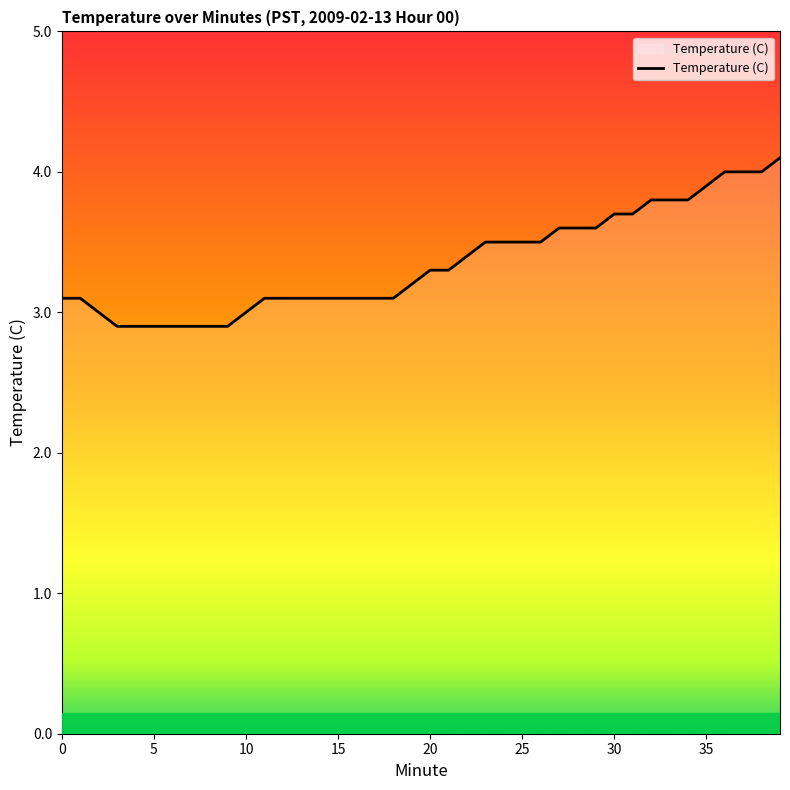

What is the difference between the maximum and minimum values?

1.2